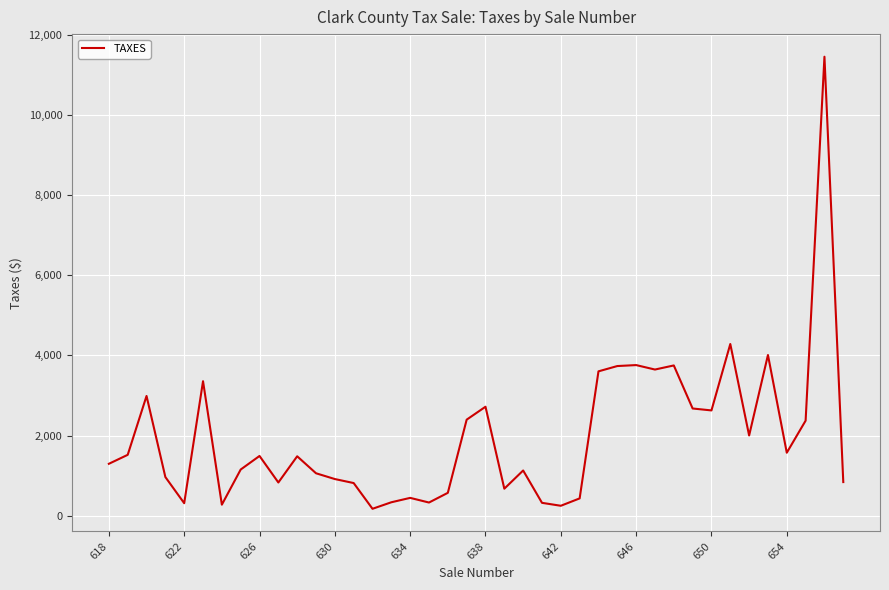

What is the average value?

1963.0